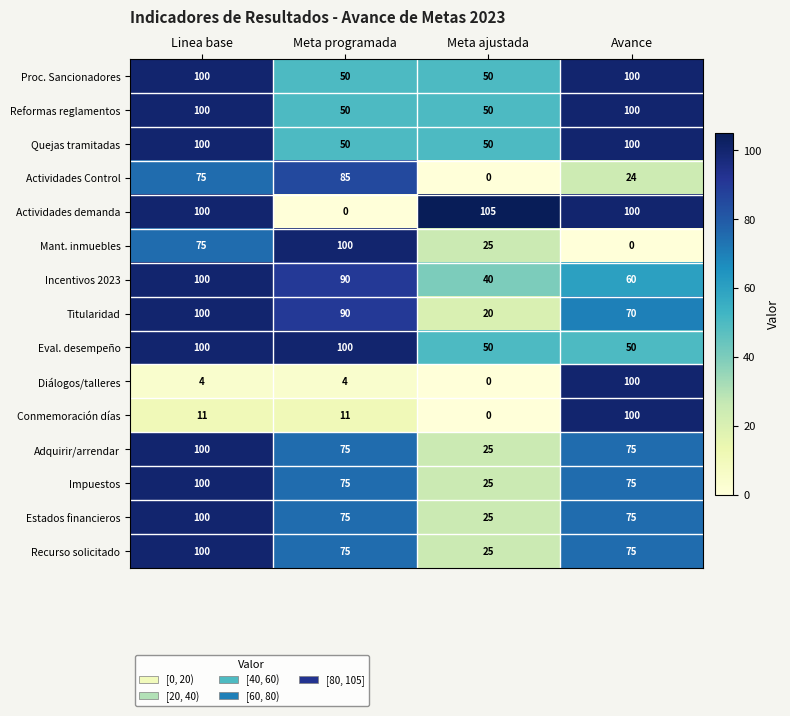

The value of Quejas tramitadas at Linea base is 100. True or false?

True